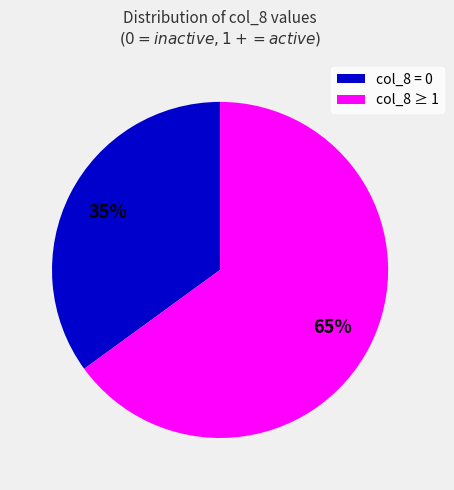

How many segments does this pie chart have?

2